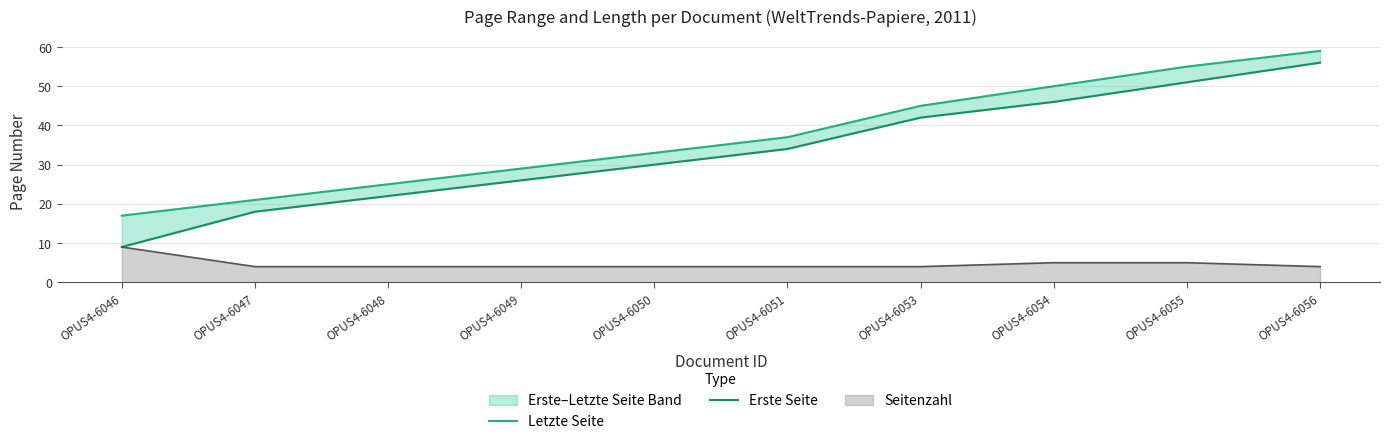

Which category has the highest value across all series?

OPUS4-6056